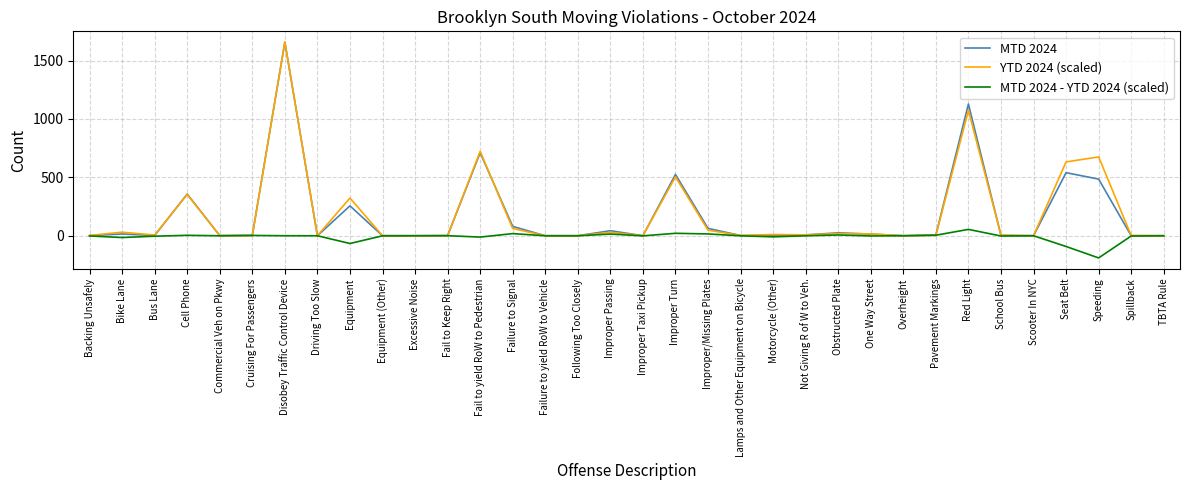

At which category is the sum across all series the highest?

Disobey Traffic Control Device